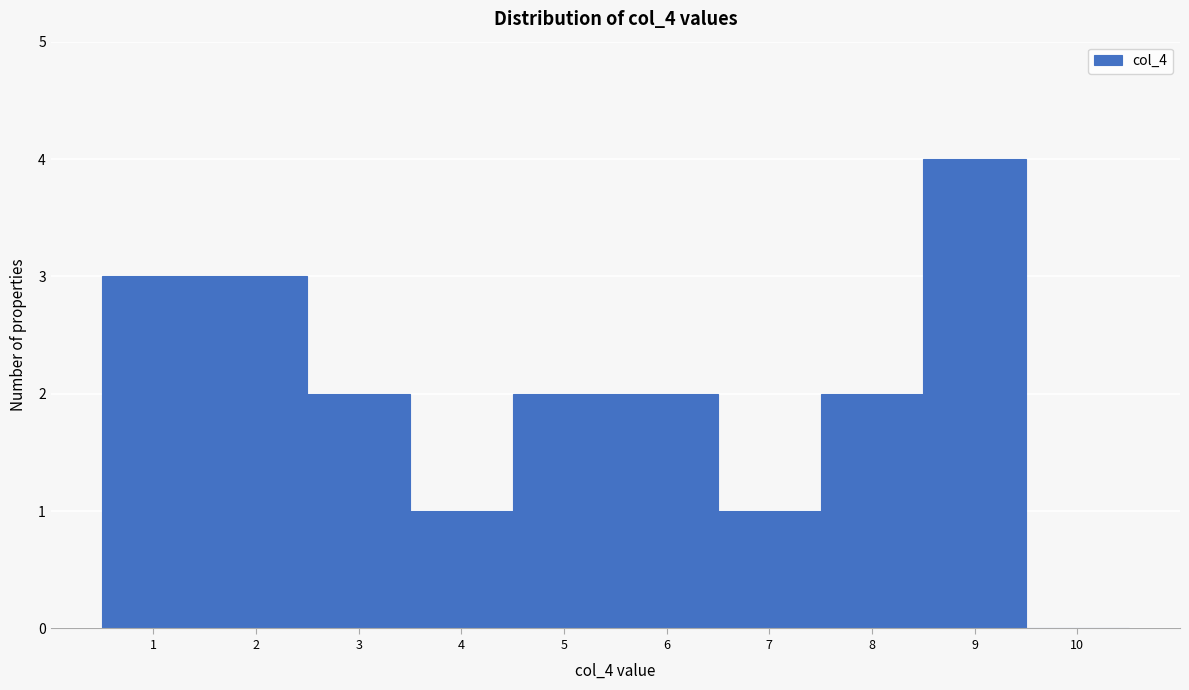

How tall is the bar that spans 7.5 to 8.5 on the x-axis? The values are not printed on the chart, so give them approximately, as read against the axis.

2